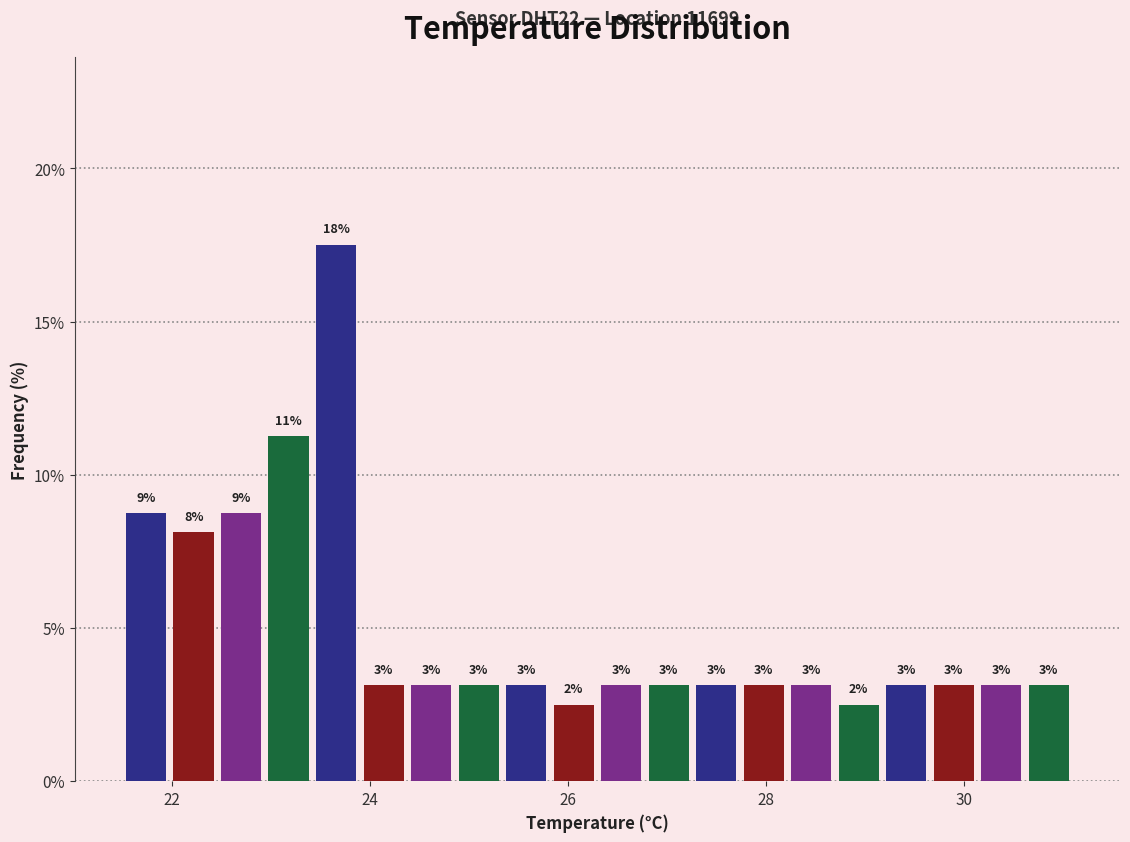

Around what value on the x-axis is the tallest bar? Give the approximate position of its centre, as read against the axis.

23.6